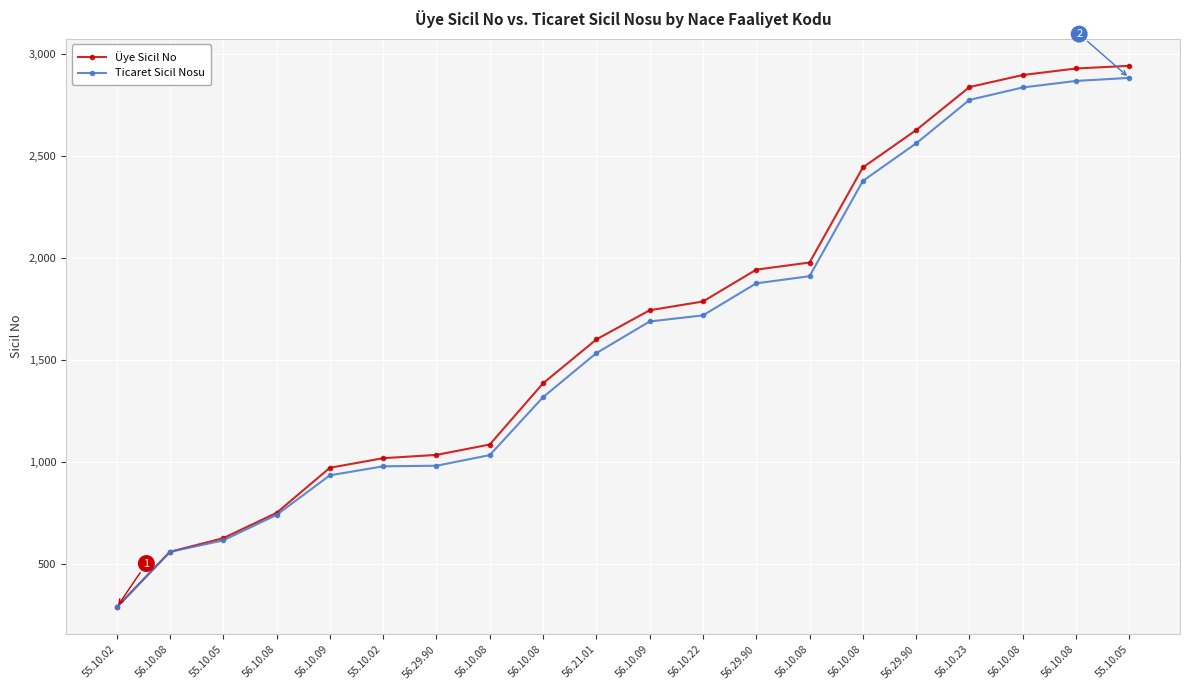

What is the average value of the Ticaret Sicil Nosu series?

1623